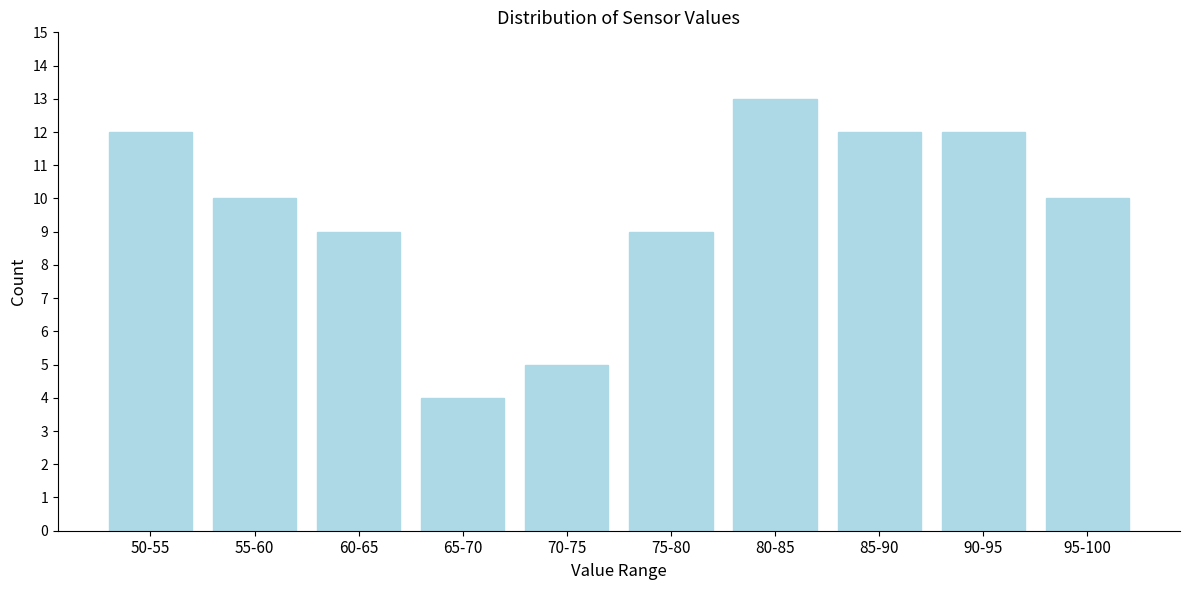

Reading right to left, transcribe all the data shown in this chart.

10	12	12	13	9	5	4	9	10	12